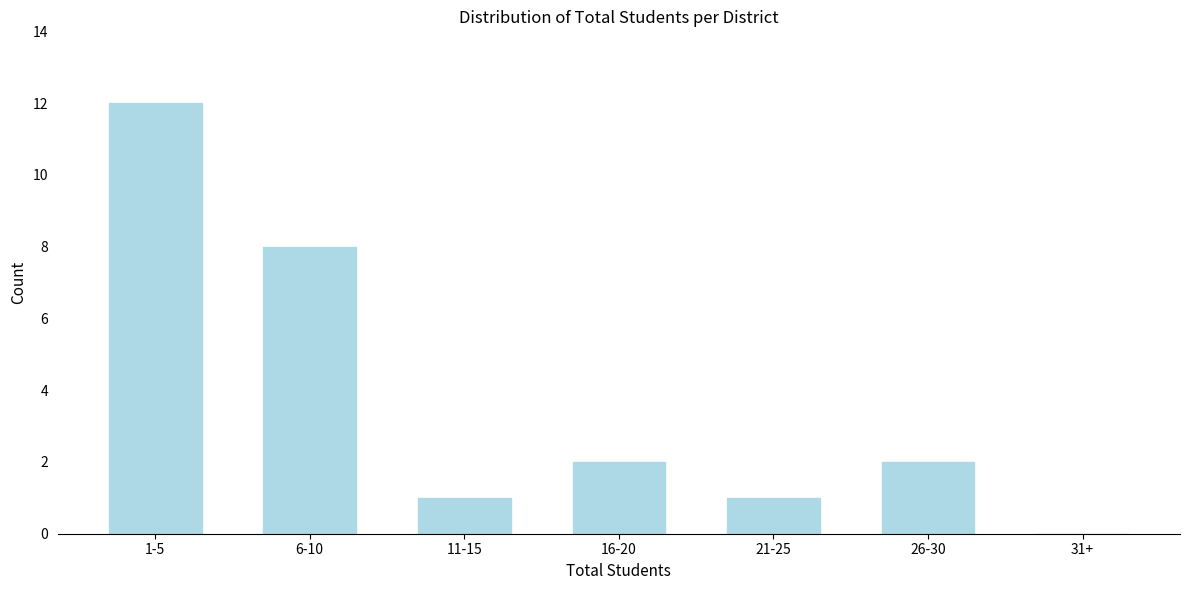

Reading right to left, extract all data points from this chart.

31+=0	26-30=2	21-25=1	16-20=2	11-15=1	6-10=8	1-5=12